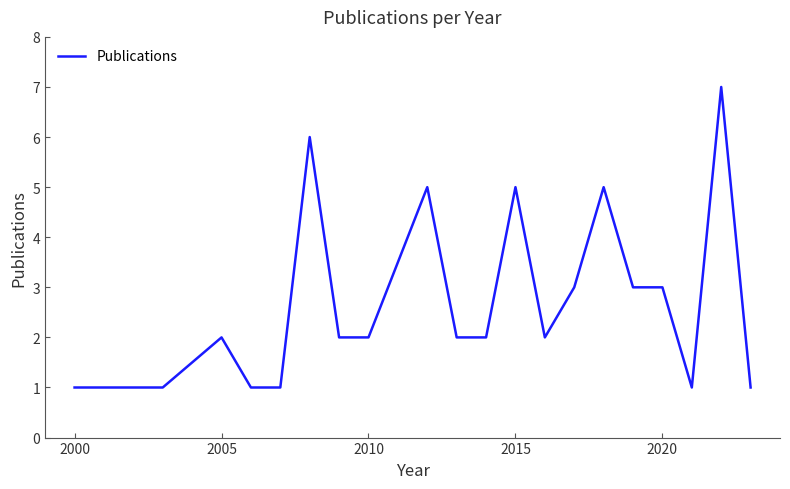

What is the difference between the maximum and minimum values?

6